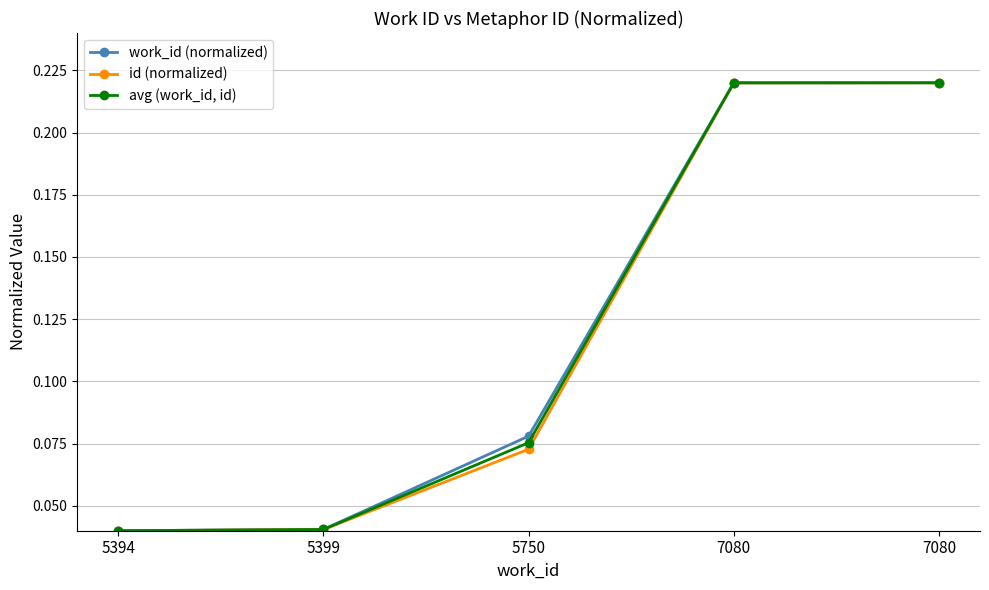

The value of id (normalized) at 5399 is 0.1. True or false?

False